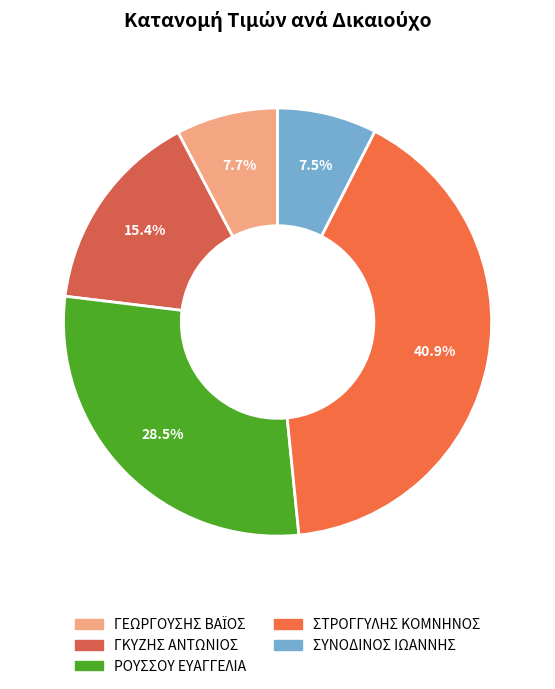

Does ΣΥΝΟΔΙΝΟΣ ΙΩΑΝΝΗΣ account for over 50% of the chart?

No